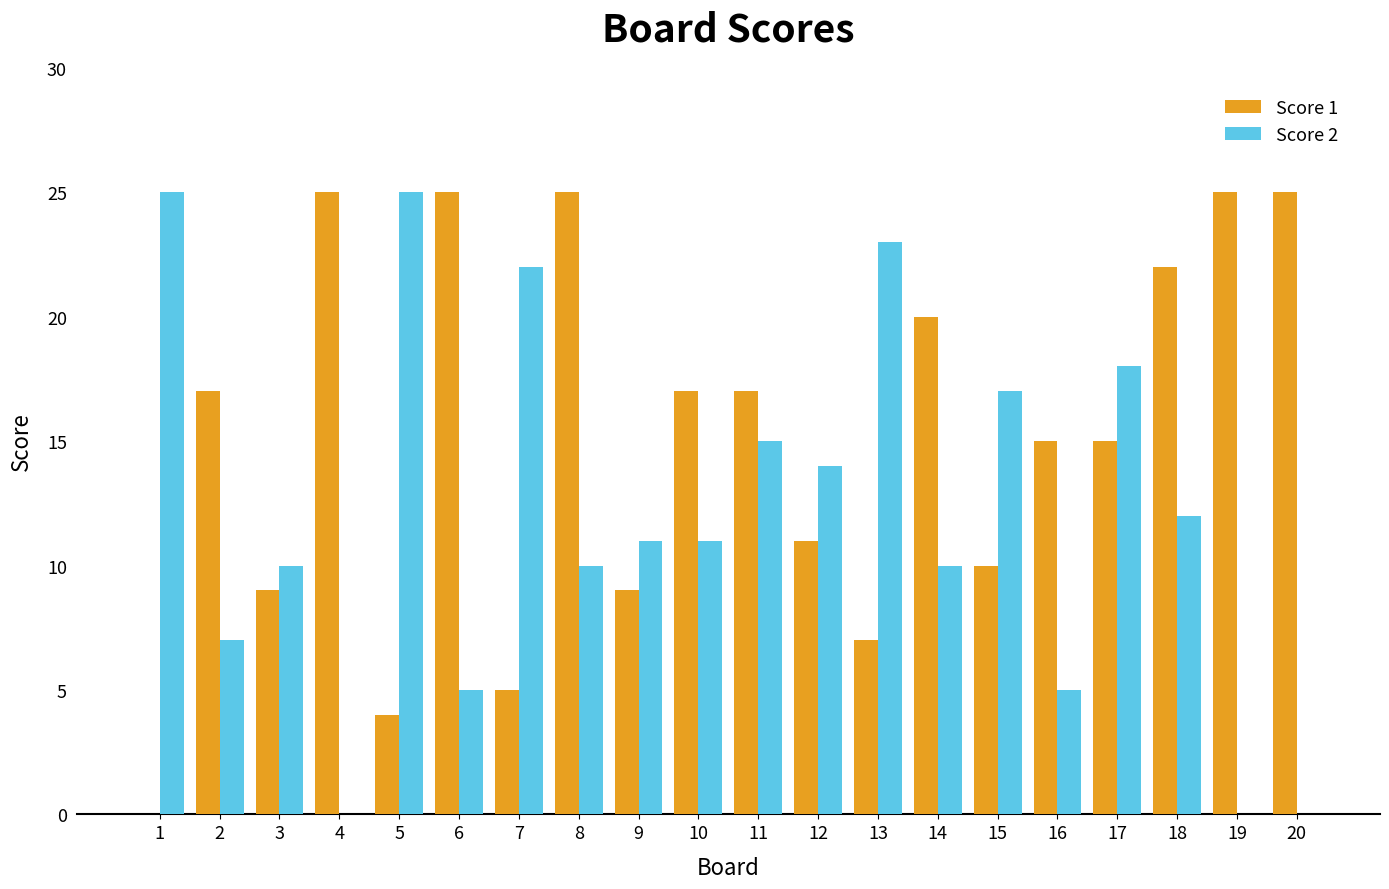

What is the spread (max minus min) of values at 10?

6